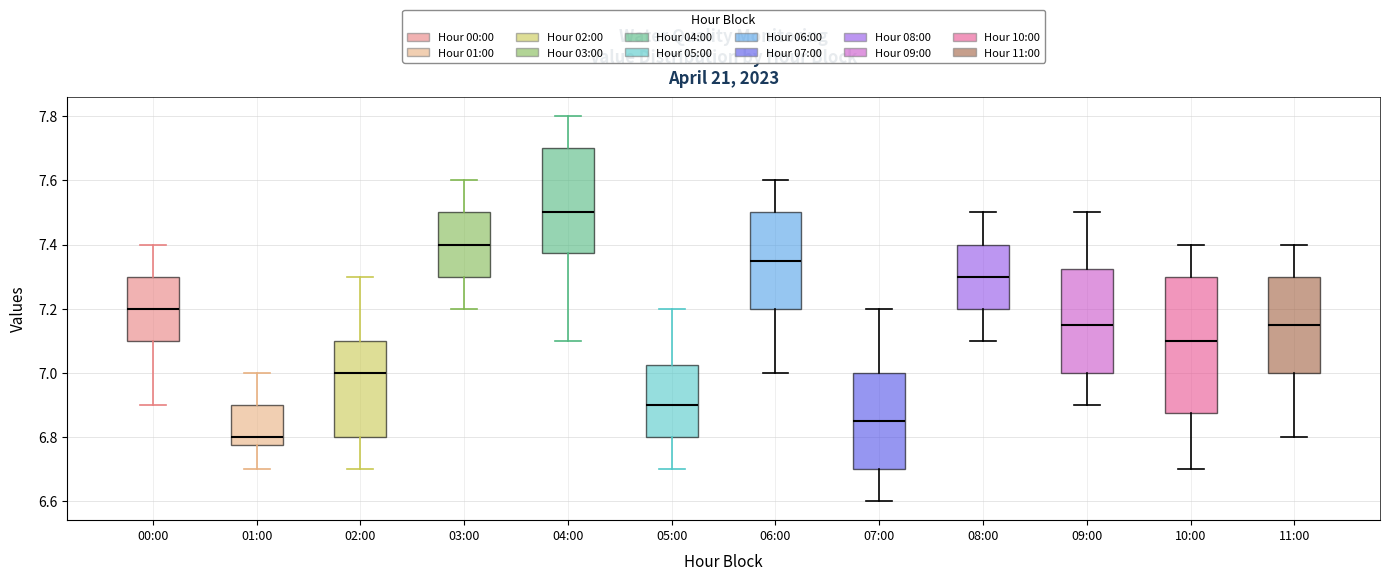

Where does the lower whisker of the box for 04:00 end on the y-axis? The values are not printed on the chart, so give them approximately, as read against the axis.

7.10